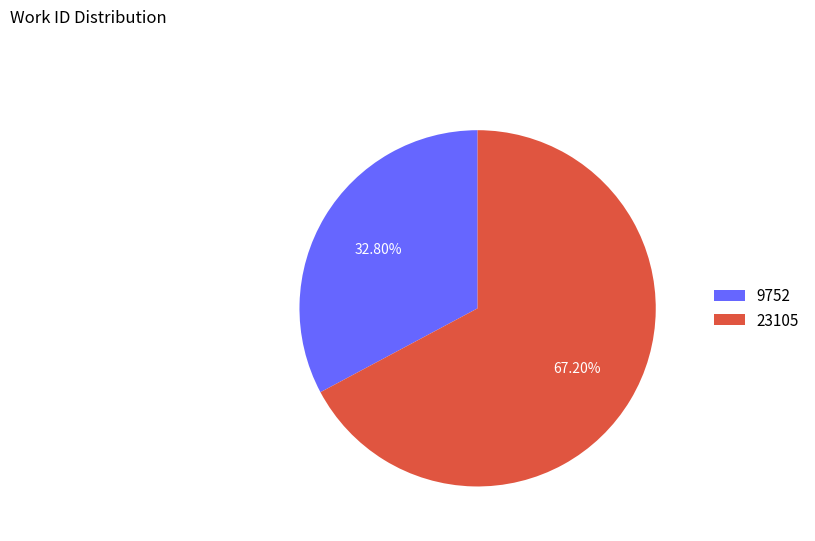

What percentage is the 9752 slice, to the nearest percent?

33%